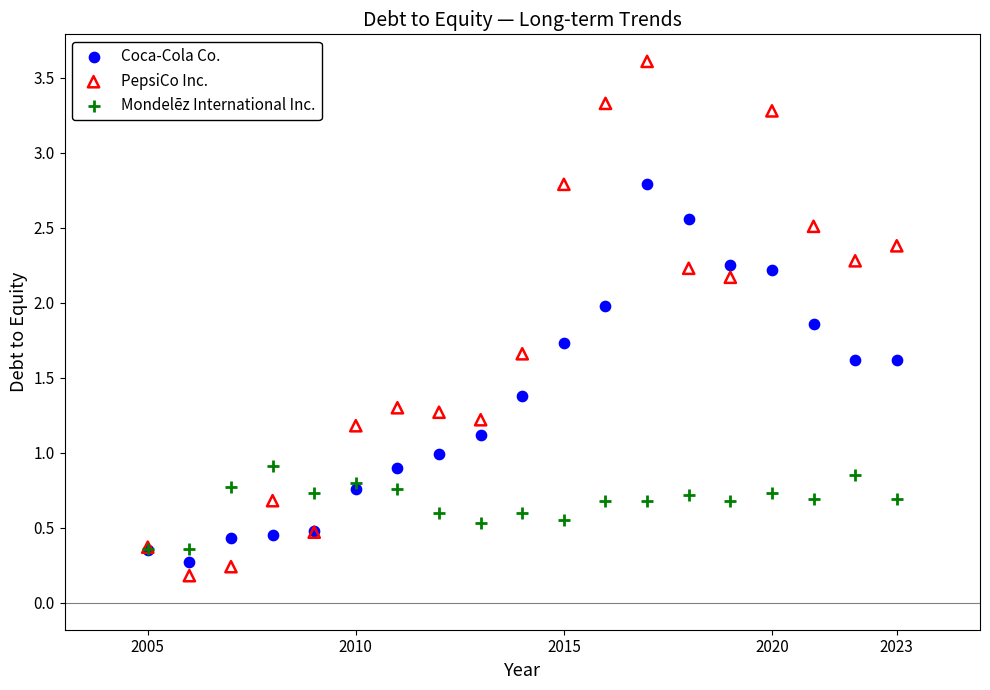

What are all the series names shown in the legend?

Coca-Cola Co., PepsiCo Inc., Mondelēz International Inc.